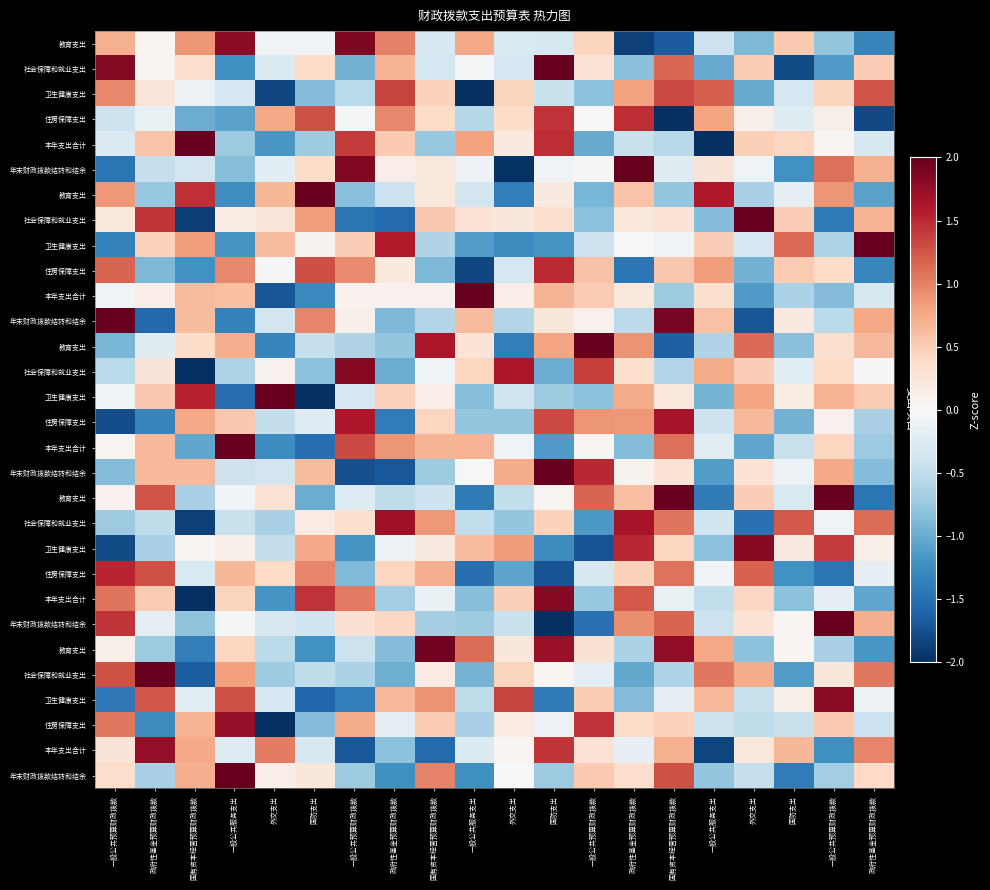

At how many categories does at least one series exceed -1?

20